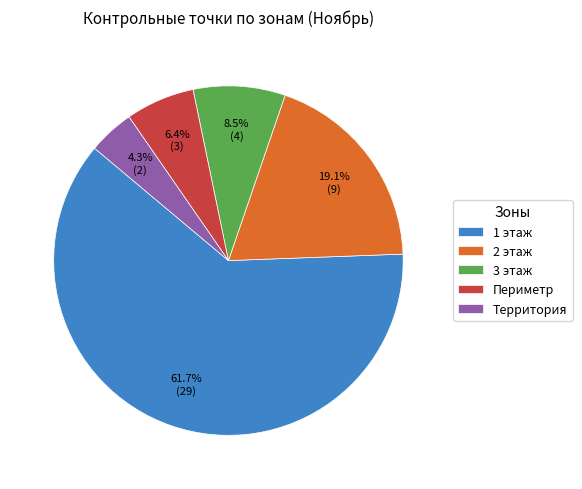

Which has a higher value, 3 этаж or 1 этаж?

1 этаж